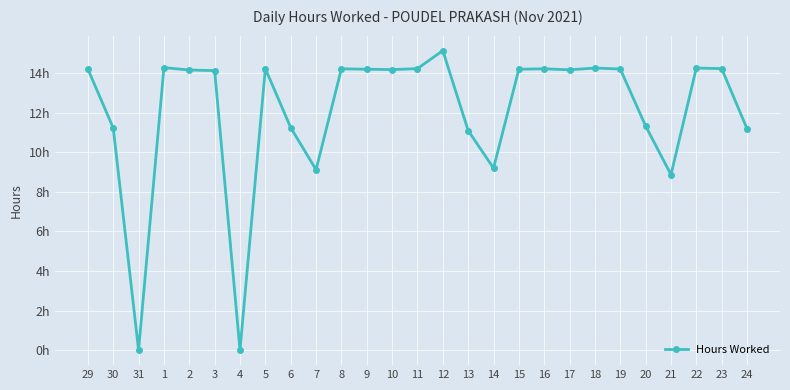

Is this an area chart (filled region under the line)?

No